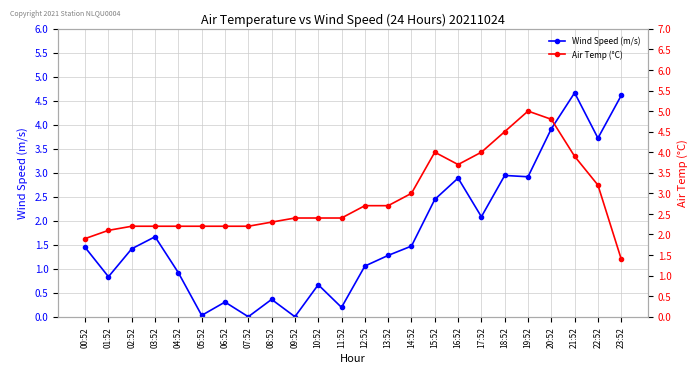

How many times do Air Temp (°C) and Wind Speed (m/s) cross each other?

1